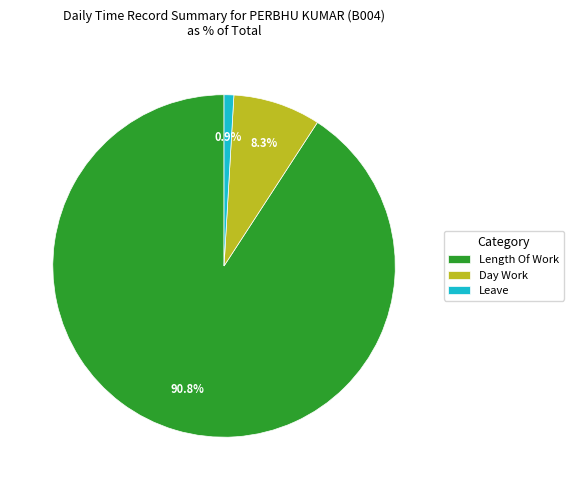

How many slices are in this pie chart?

3